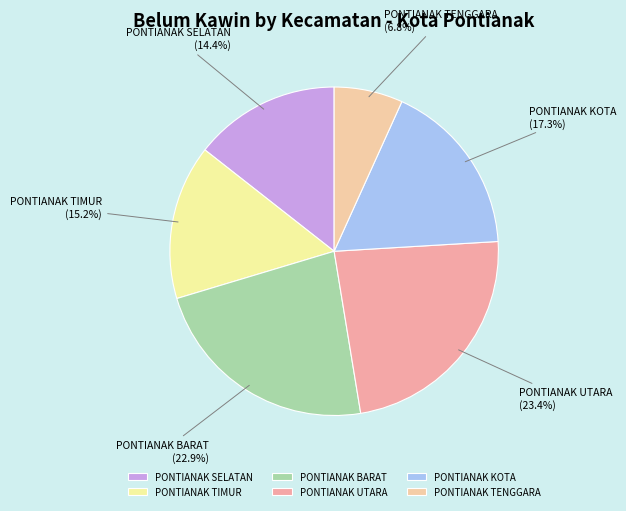

Does PONTIANAK BARAT account for over 50% of the chart?

No